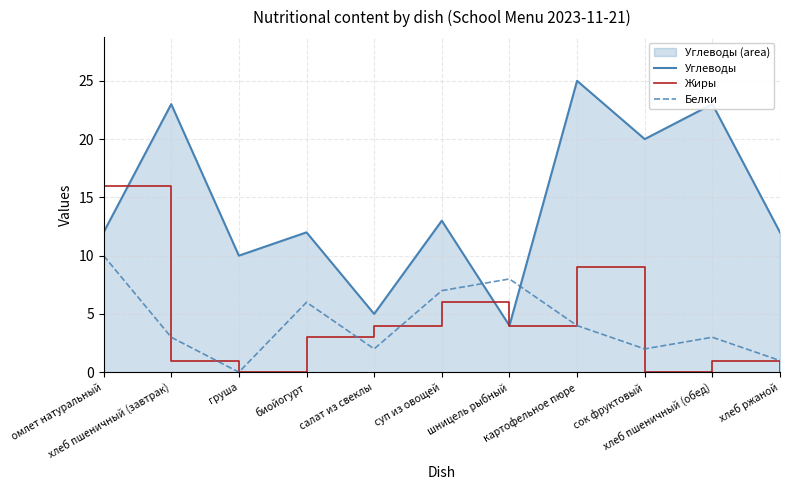

Read the Углеводы value at шницель рыбный.

4